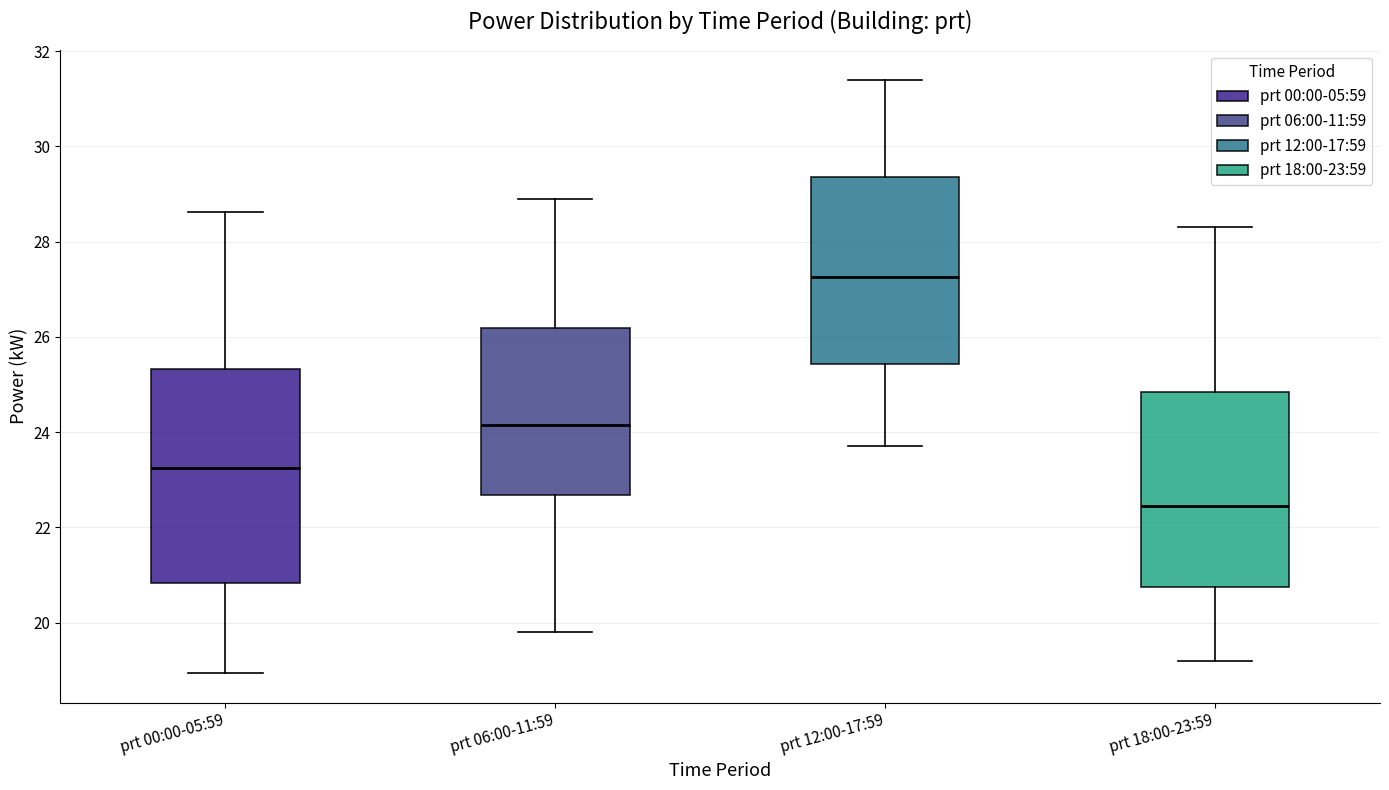

Which box's median line is the highest?

prt 12:00-17:59